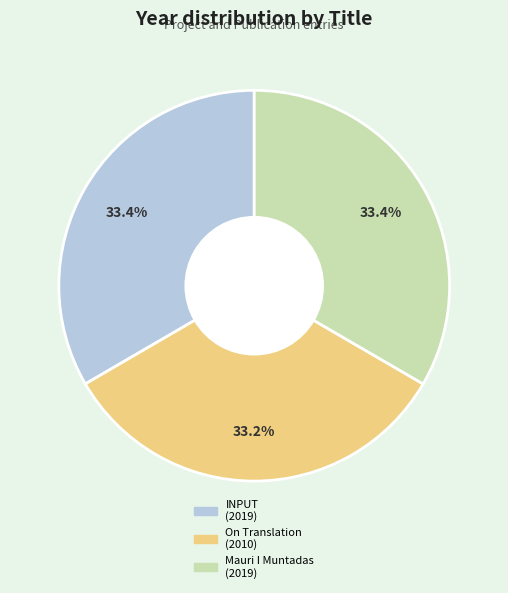

Is there any slice that represents more than half of the pie?

No